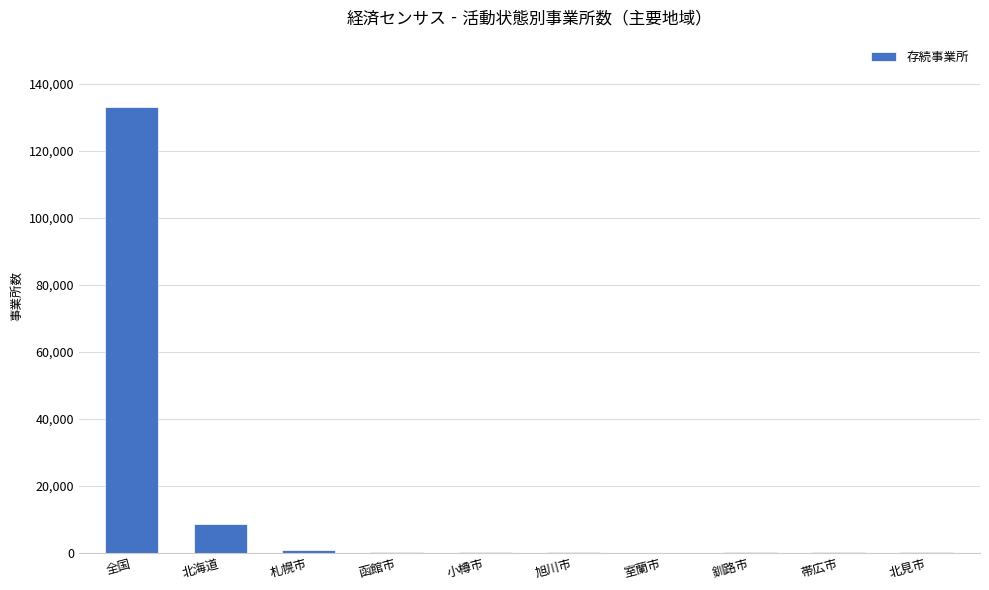

What is the maximum value shown in the chart?

133224